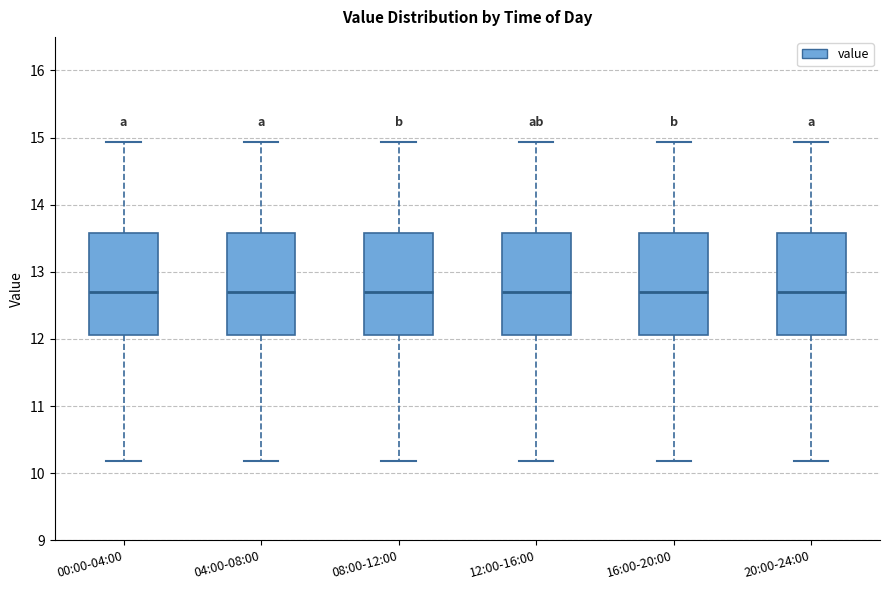

Reading left to right, transcribe this box plot: for each box, give where its median line is, the range the box spans, and where its two whiskers end, as read against the y-axis. The values are not printed on the chart, so give them approximately, as read against the axis.

00:00-04:00: median 12.7, box 12.1 to 13.6, whiskers 10.2 to 14.9
04:00-08:00: median 12.7, box 12.1 to 13.6, whiskers 10.2 to 14.9
08:00-12:00: median 12.7, box 12.1 to 13.6, whiskers 10.2 to 14.9
12:00-16:00: median 12.7, box 12.1 to 13.6, whiskers 10.2 to 14.9
16:00-20:00: median 12.7, box 12.1 to 13.6, whiskers 10.2 to 14.9
20:00-24:00: median 12.7, box 12.1 to 13.6, whiskers 10.2 to 14.9